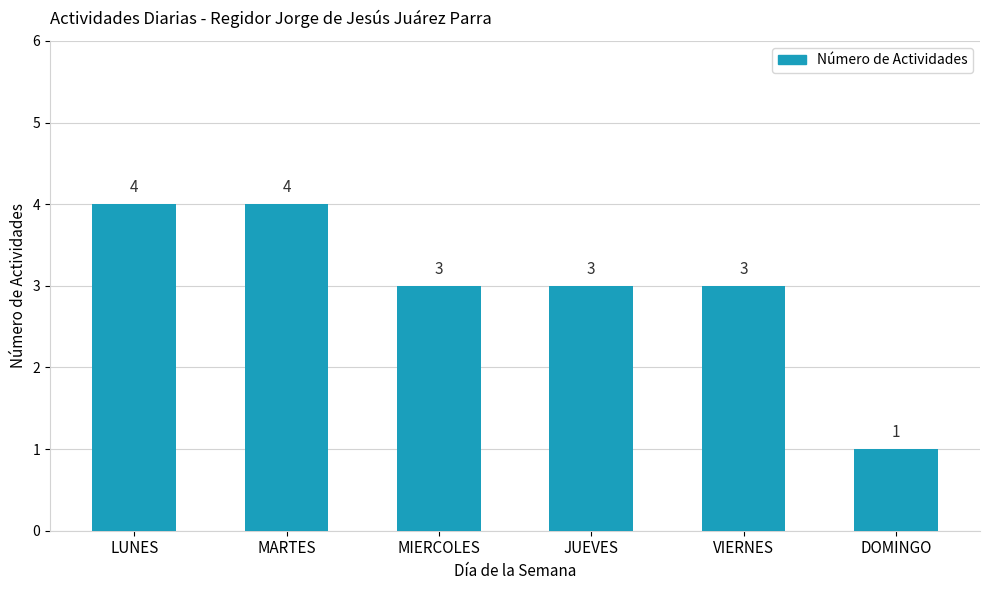

What is the ratio of the value at LUNES to the value at VIERNES?

1.3